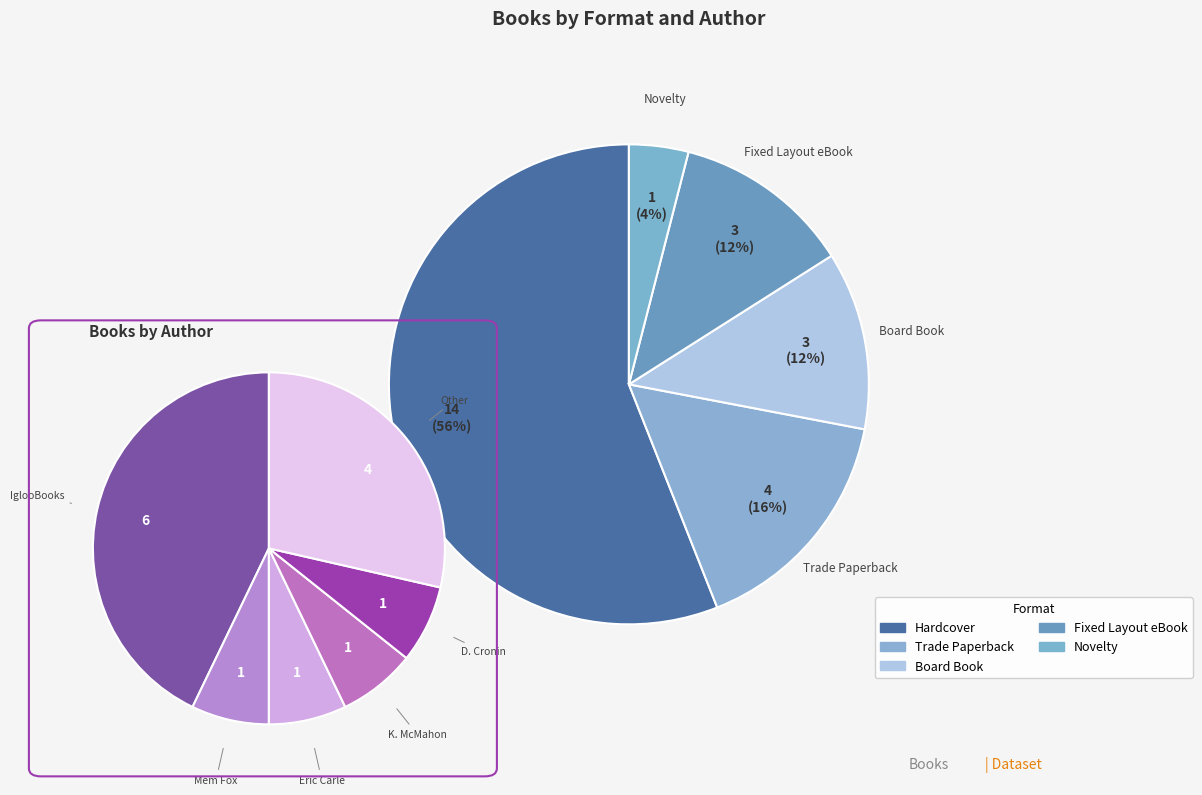

To the nearest percent, what is the average slice percentage?

17%